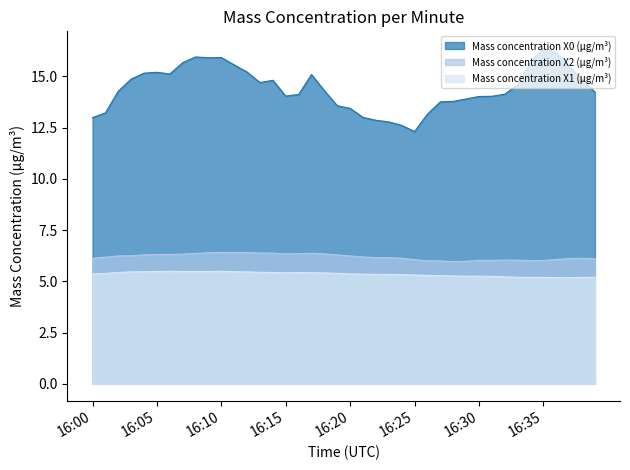

What is the difference between the Mass concentration X2 (μg/m³) values at 16:07 and 16:37?

0.2